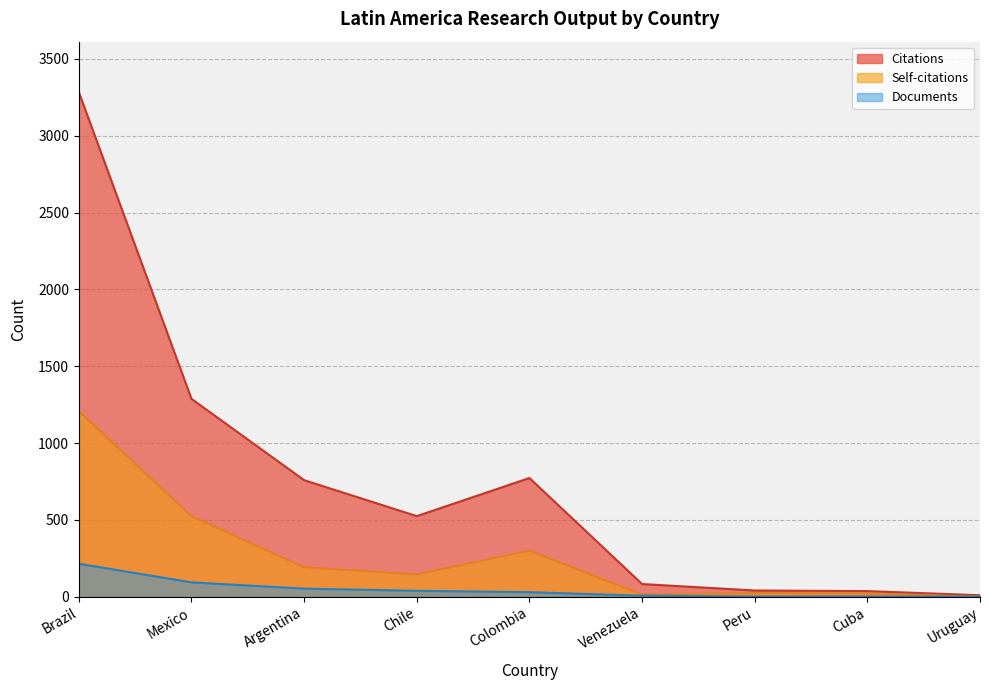

What is the difference between the maximum and minimum values in the Citations series?

3274